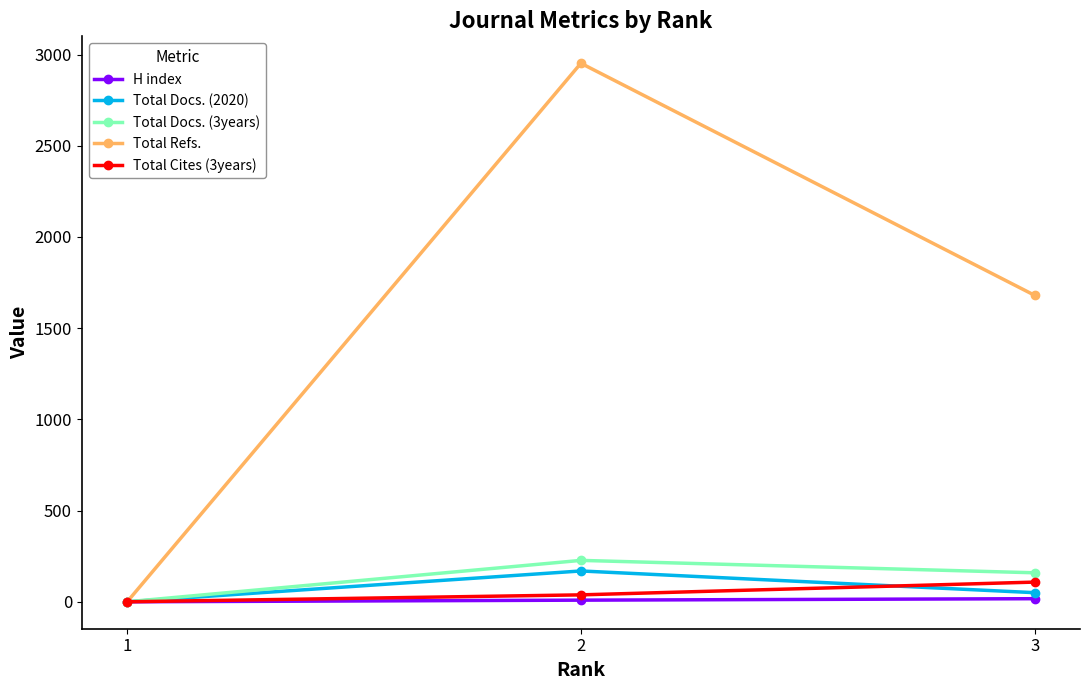

What is the highest value of the H index series?

17